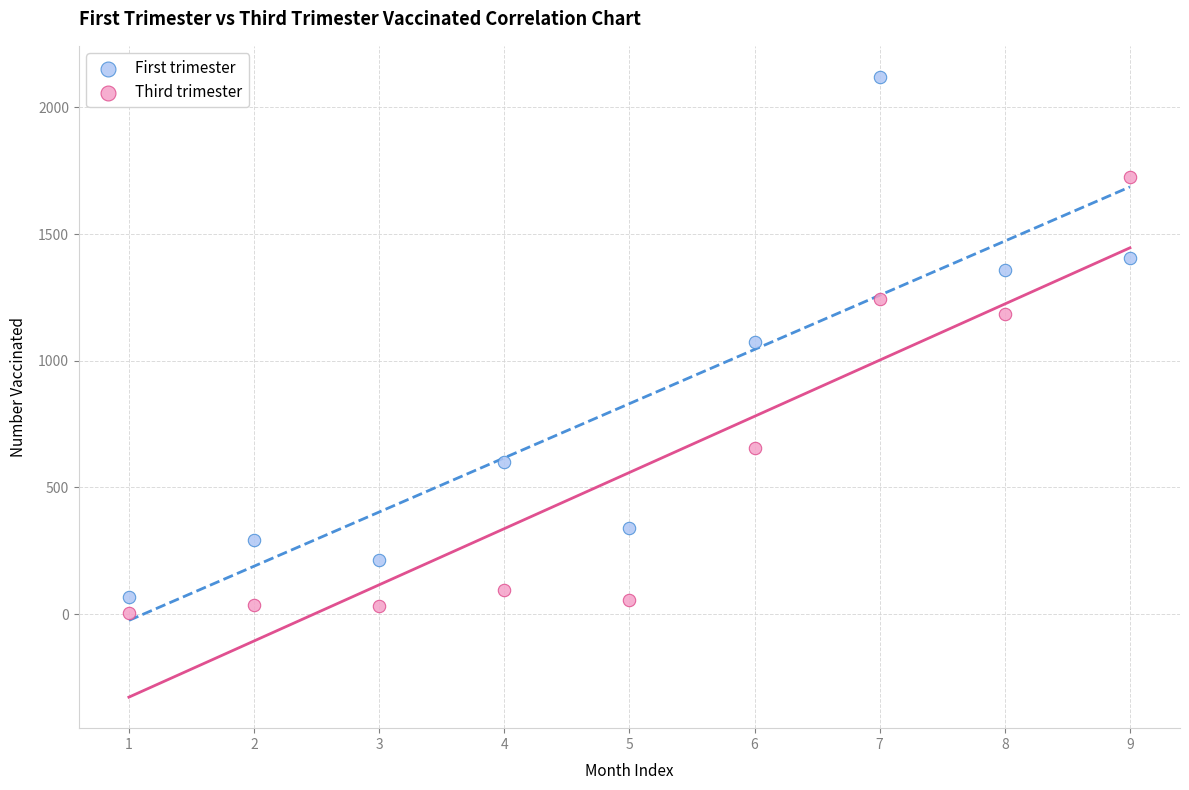

Across all data points, what is the range of Y values (max minus min)?

2115